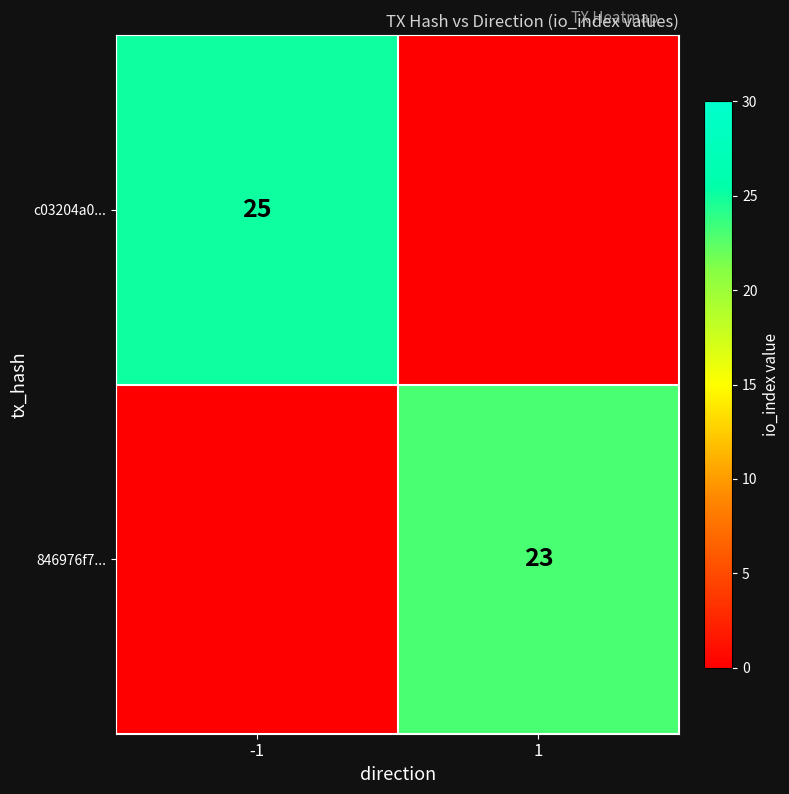

True or false: 846976f7... has a value of 33 at 1.

False